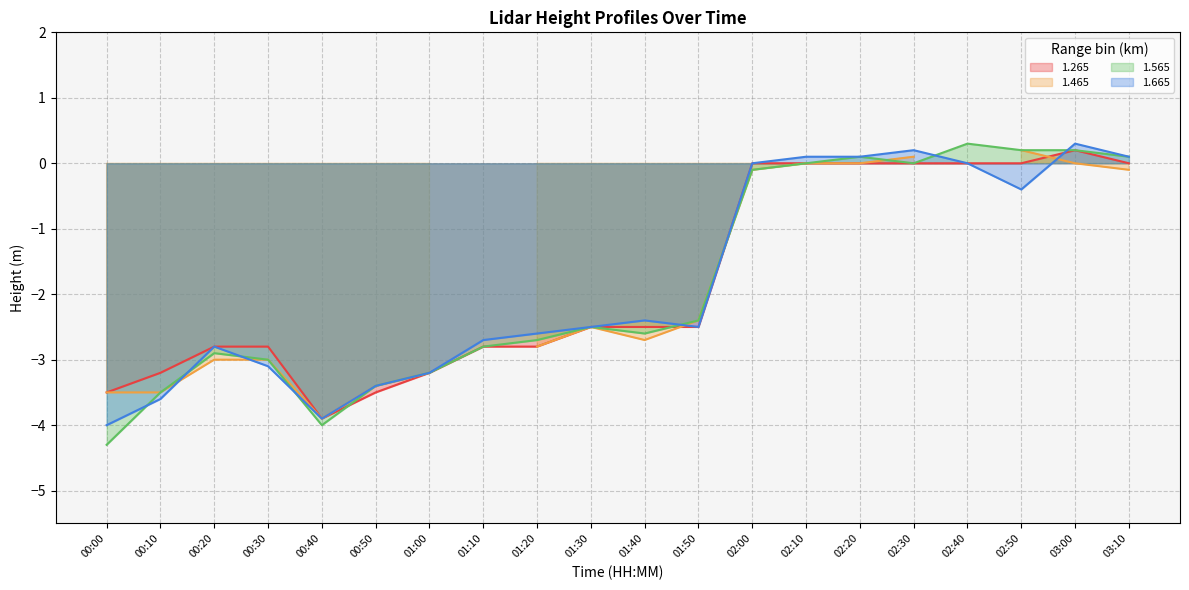

Is it true that 1.665 equals -1.5 at 01:10?

False